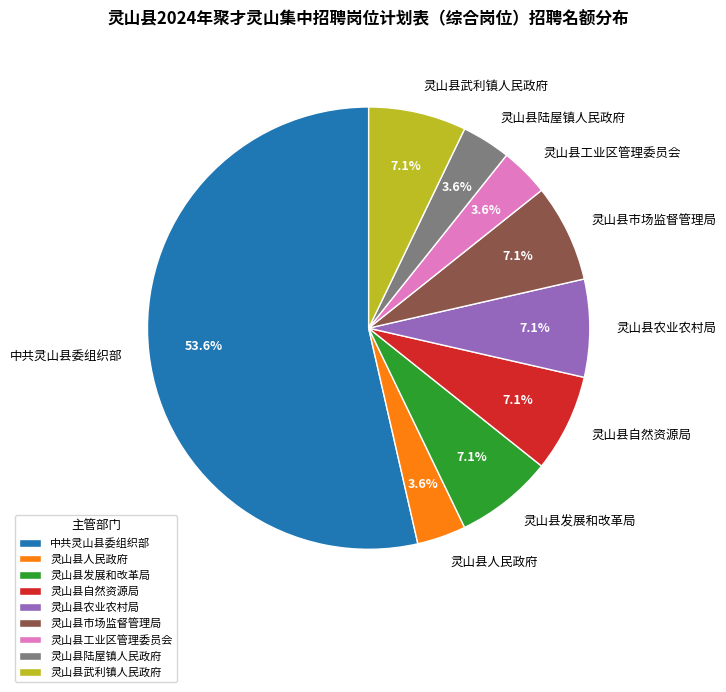

To the nearest percent, what is the average slice percentage?

11%